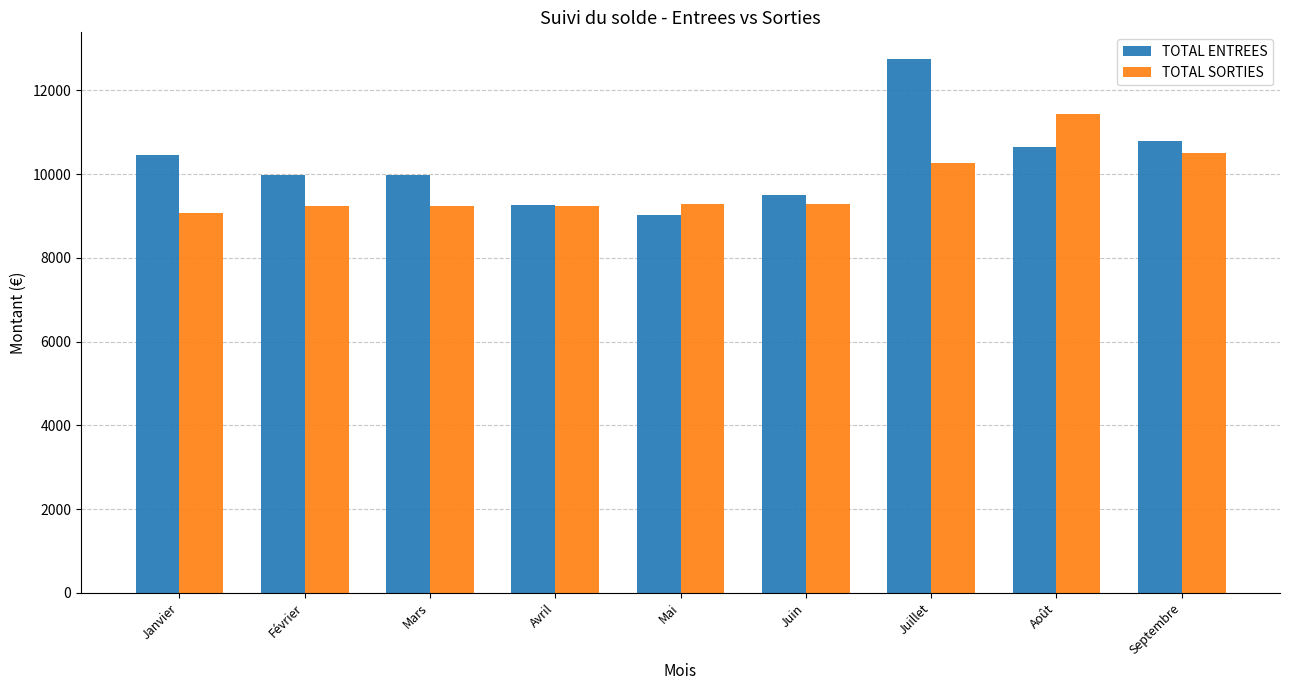

How many values in the TOTAL ENTREES series exceed 9971?

6